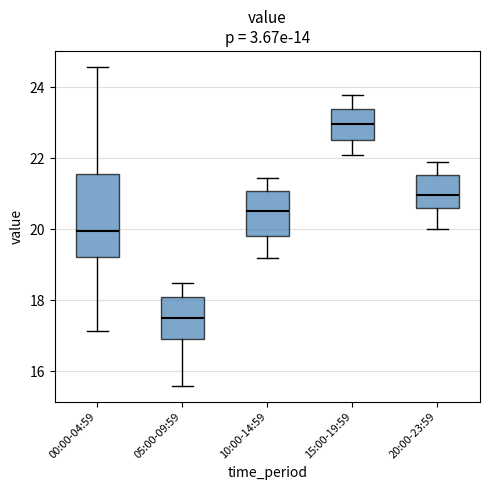

Which box has the lowest median line?

05:00-09:59